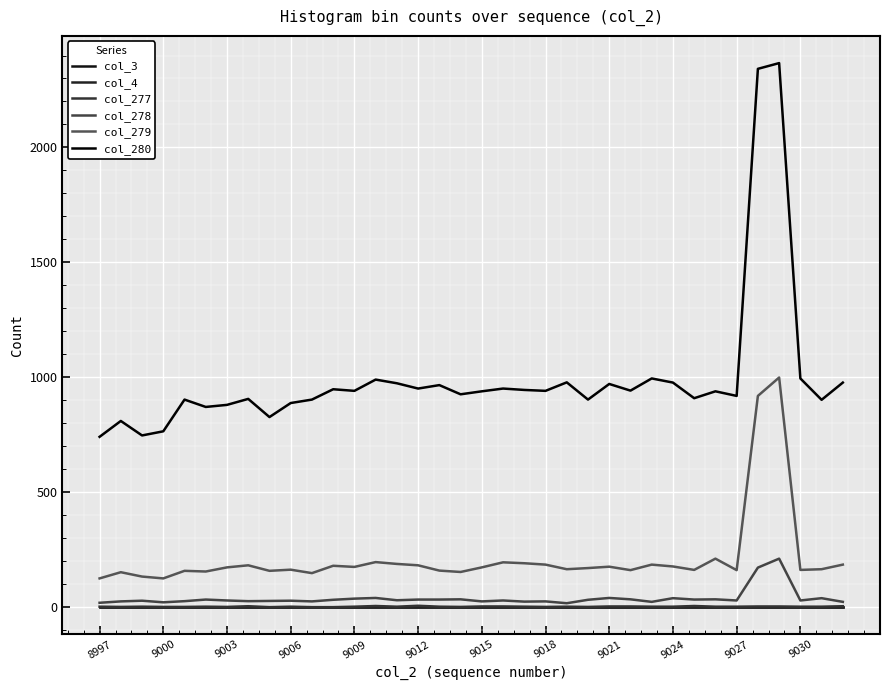

True or false: col_277 and col_278 cross at least once.

False